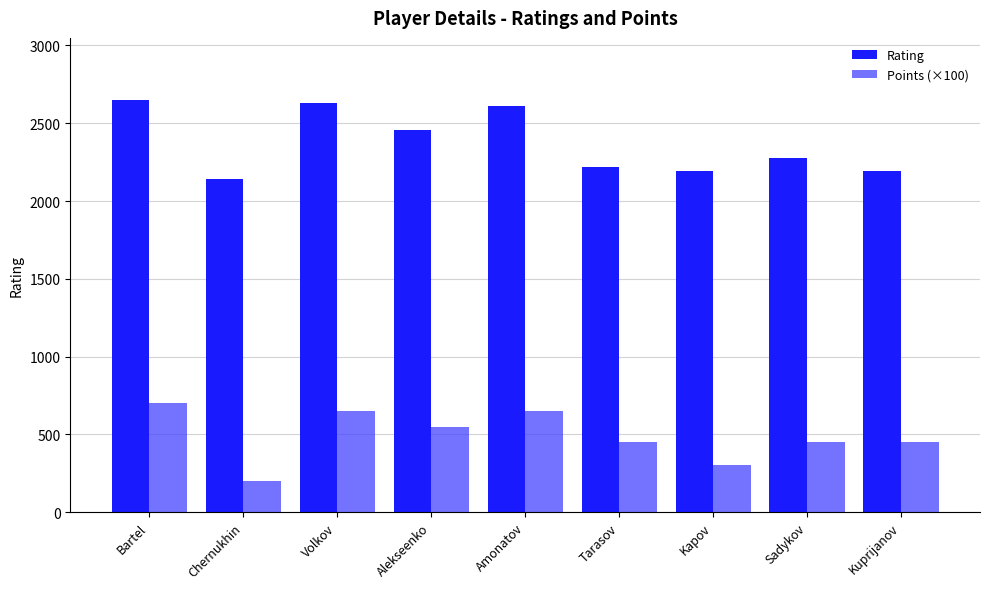

How many Points (×100) values are between 450 and 650?

6